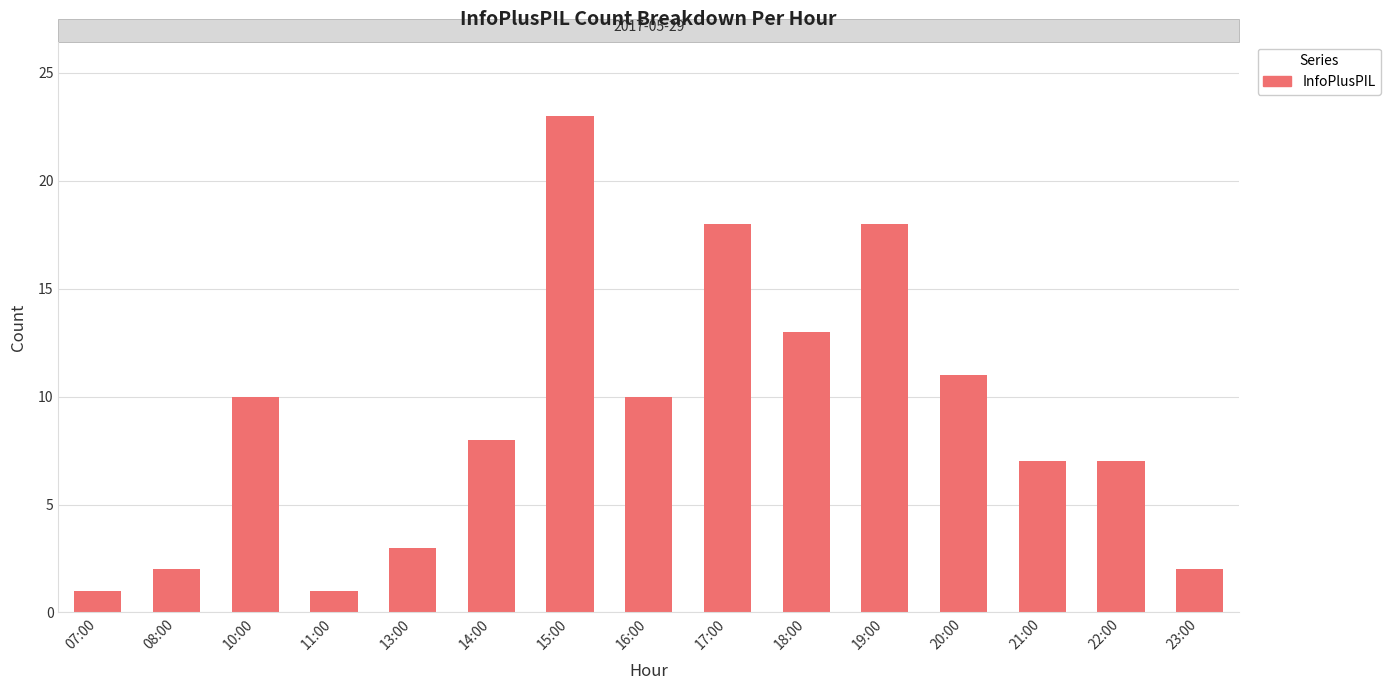

What is the label of the 6th bar from the left?

14:00